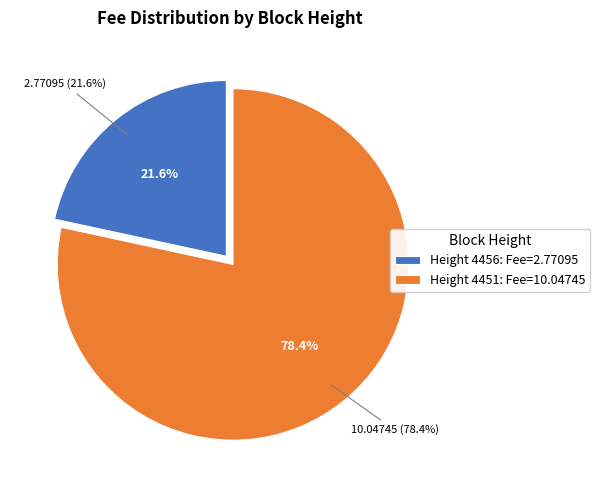

What portion of the pie excludes 4451?

21.6%